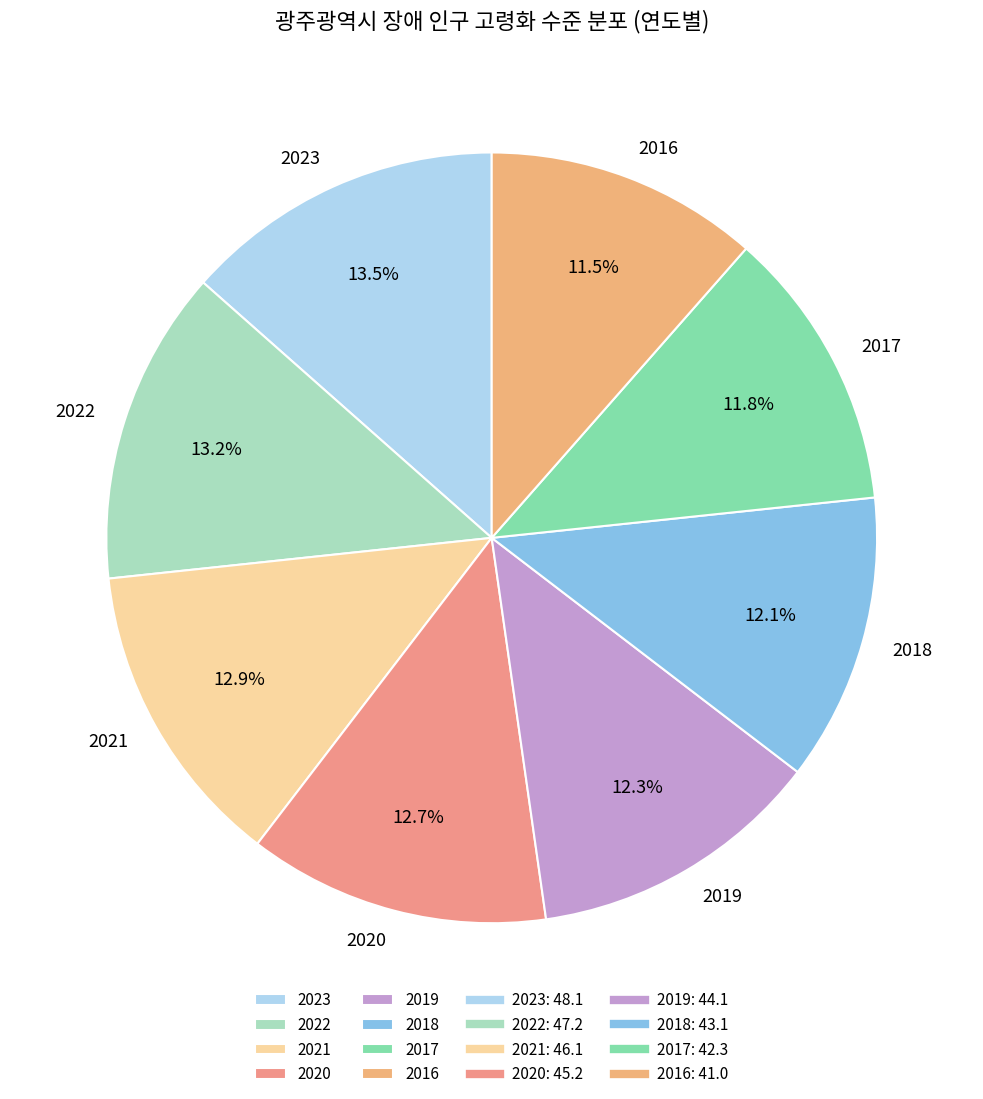

What is the total percentage of 2023 and 2019?

25.8%